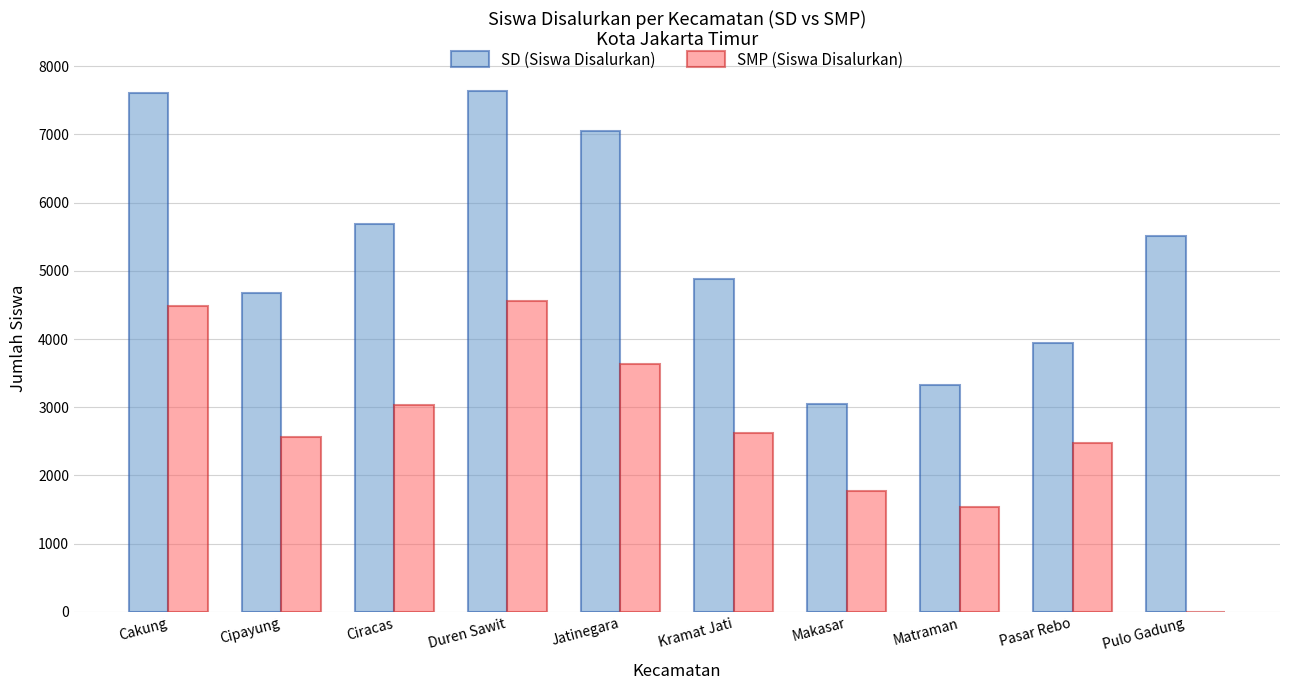

What is the sum of all SMP (Siswa Disalurkan) values?

26676